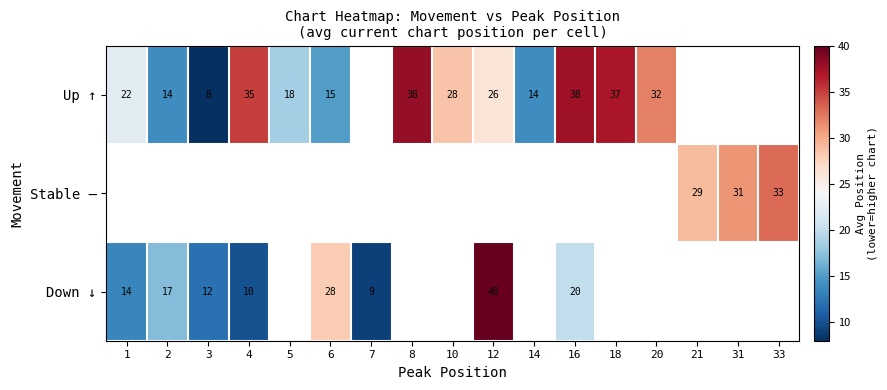

Count the number of data series in this chart.

3